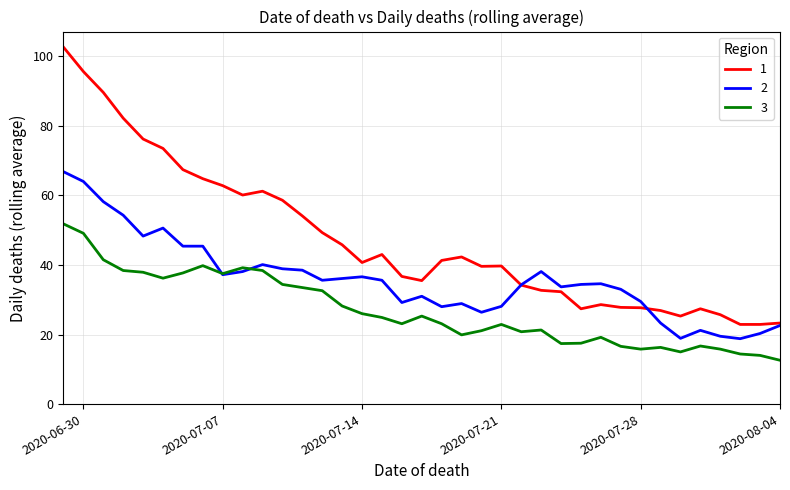

What is the minimum value for 1?

22.9